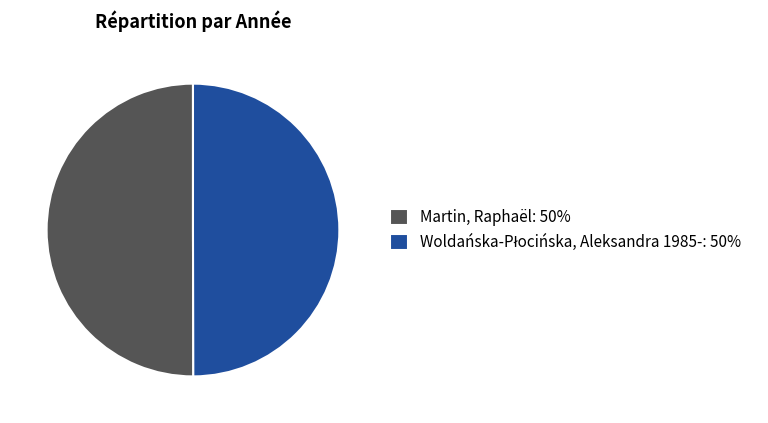

True or false: Martin, Raphaël accounts for 61% of the total.

False